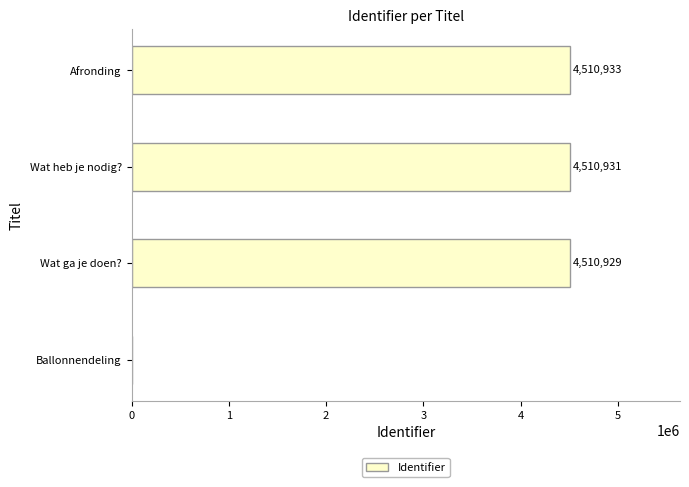

What is the sum of the values at Ballonnendeling and Wat heb je nodig??

4510931